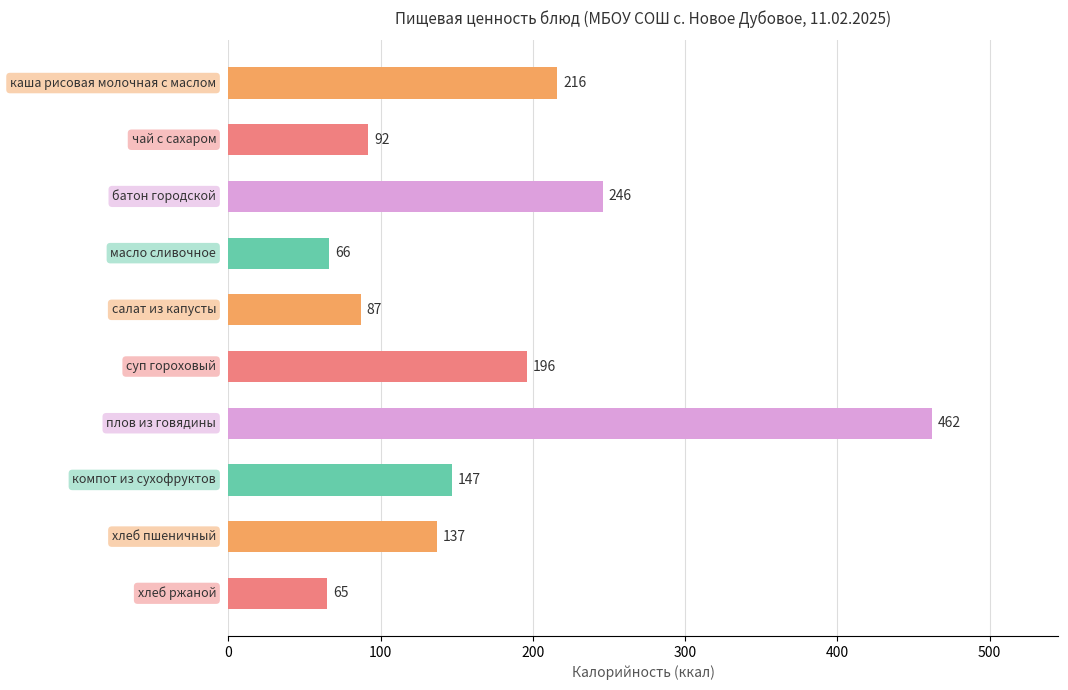

Reading top to bottom, what are all the values shown in this chart?

216	92	246	66	87	196	462	147	137	65